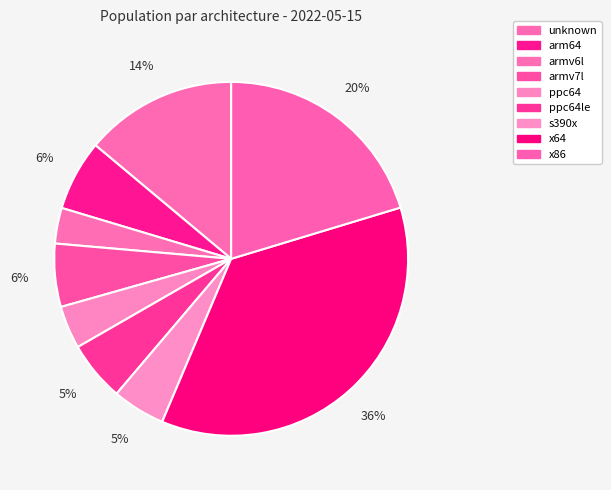

Is s390x the majority of the pie?

No